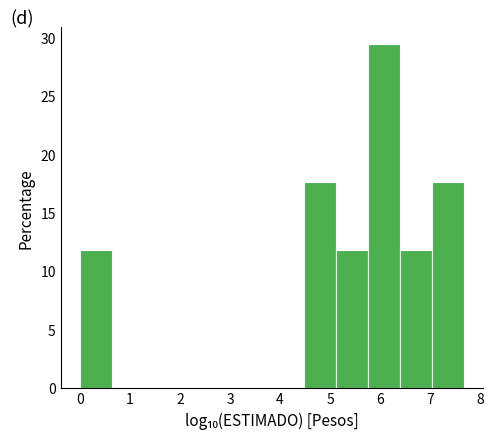

How tall is the bar that spans 0.0 to 0.6 on the x-axis? Neither the bar edges nor the heights are printed on the chart, so give them approximately, as read against the axes.

12.0